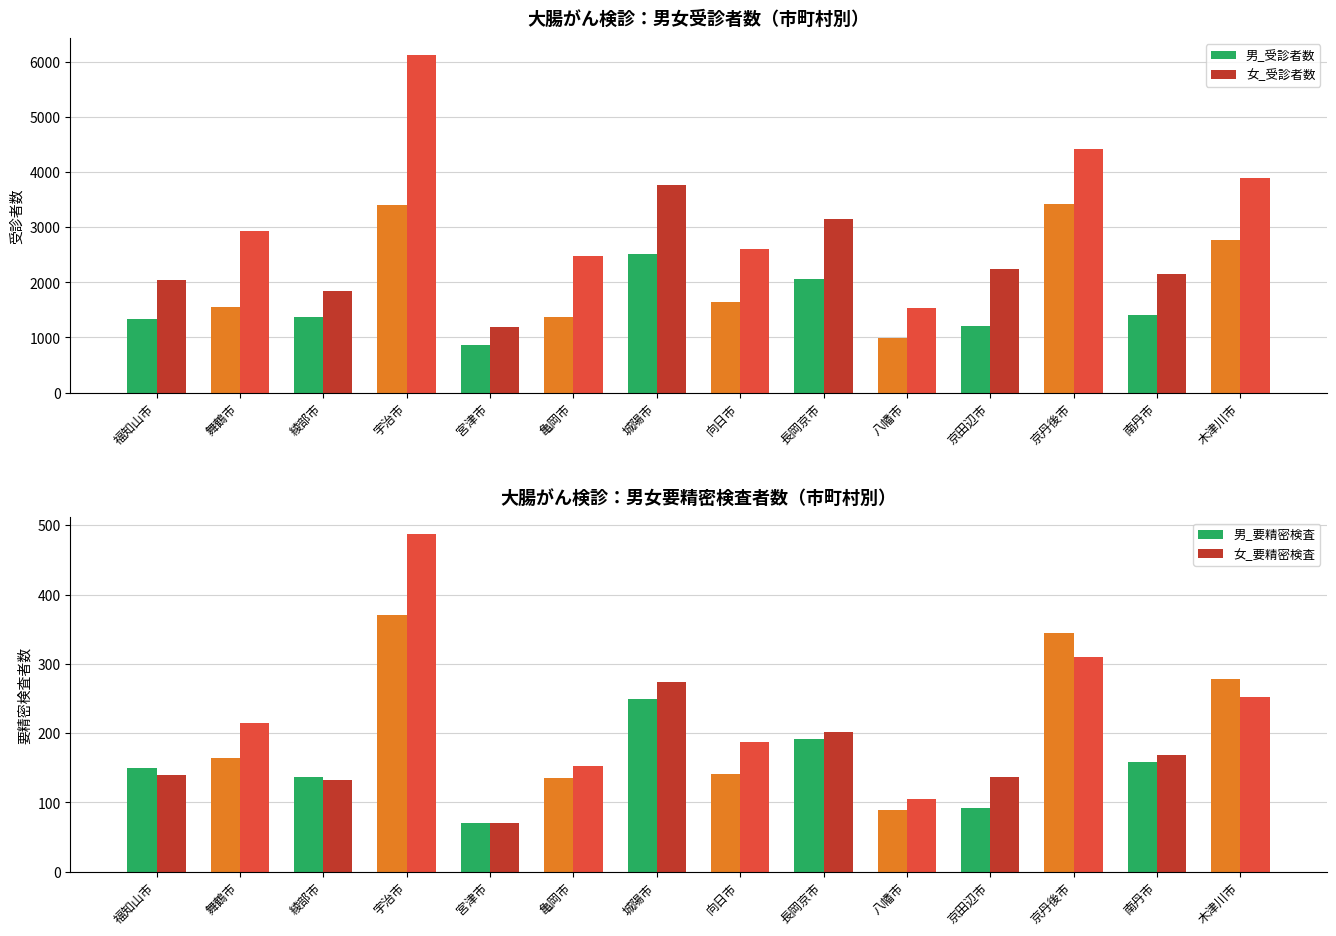

Which series changed the most between 綾部市 and 京田辺市?

女_受診者数